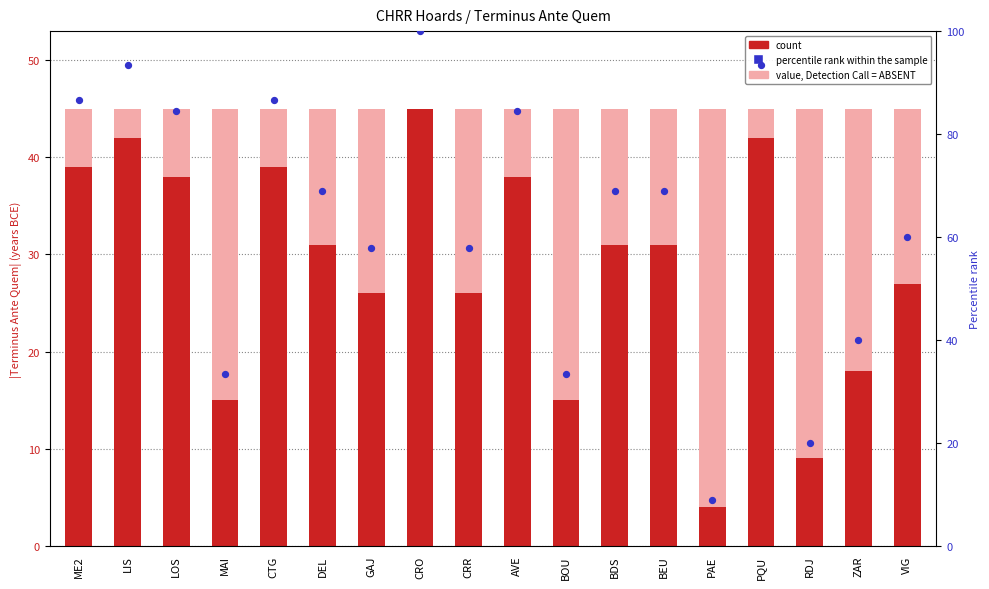

Which series has the largest total across all categories?

percentile rank within the sample